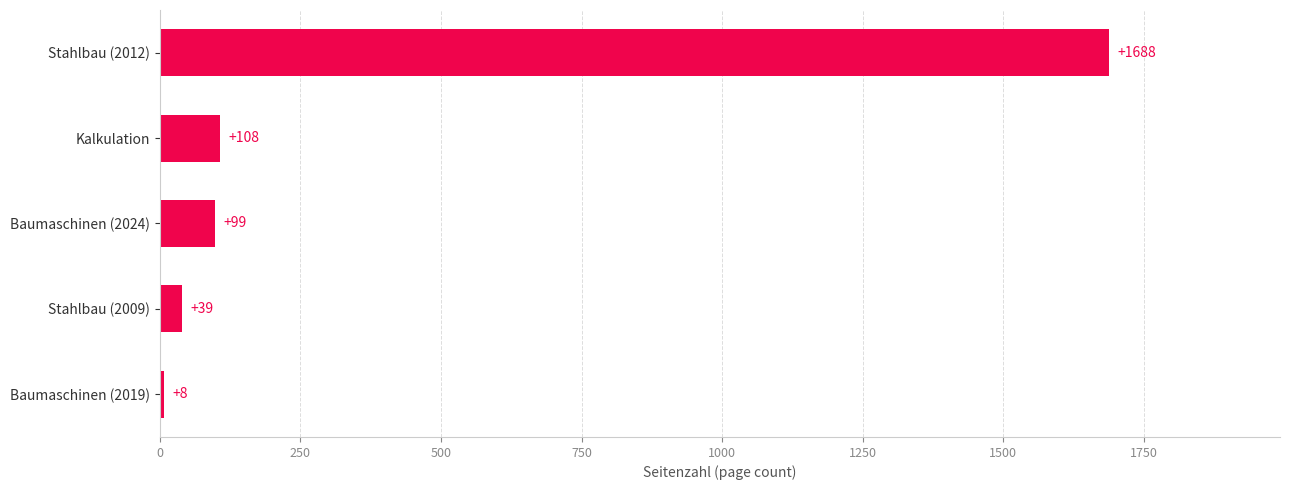

How many bars are there in total?

5